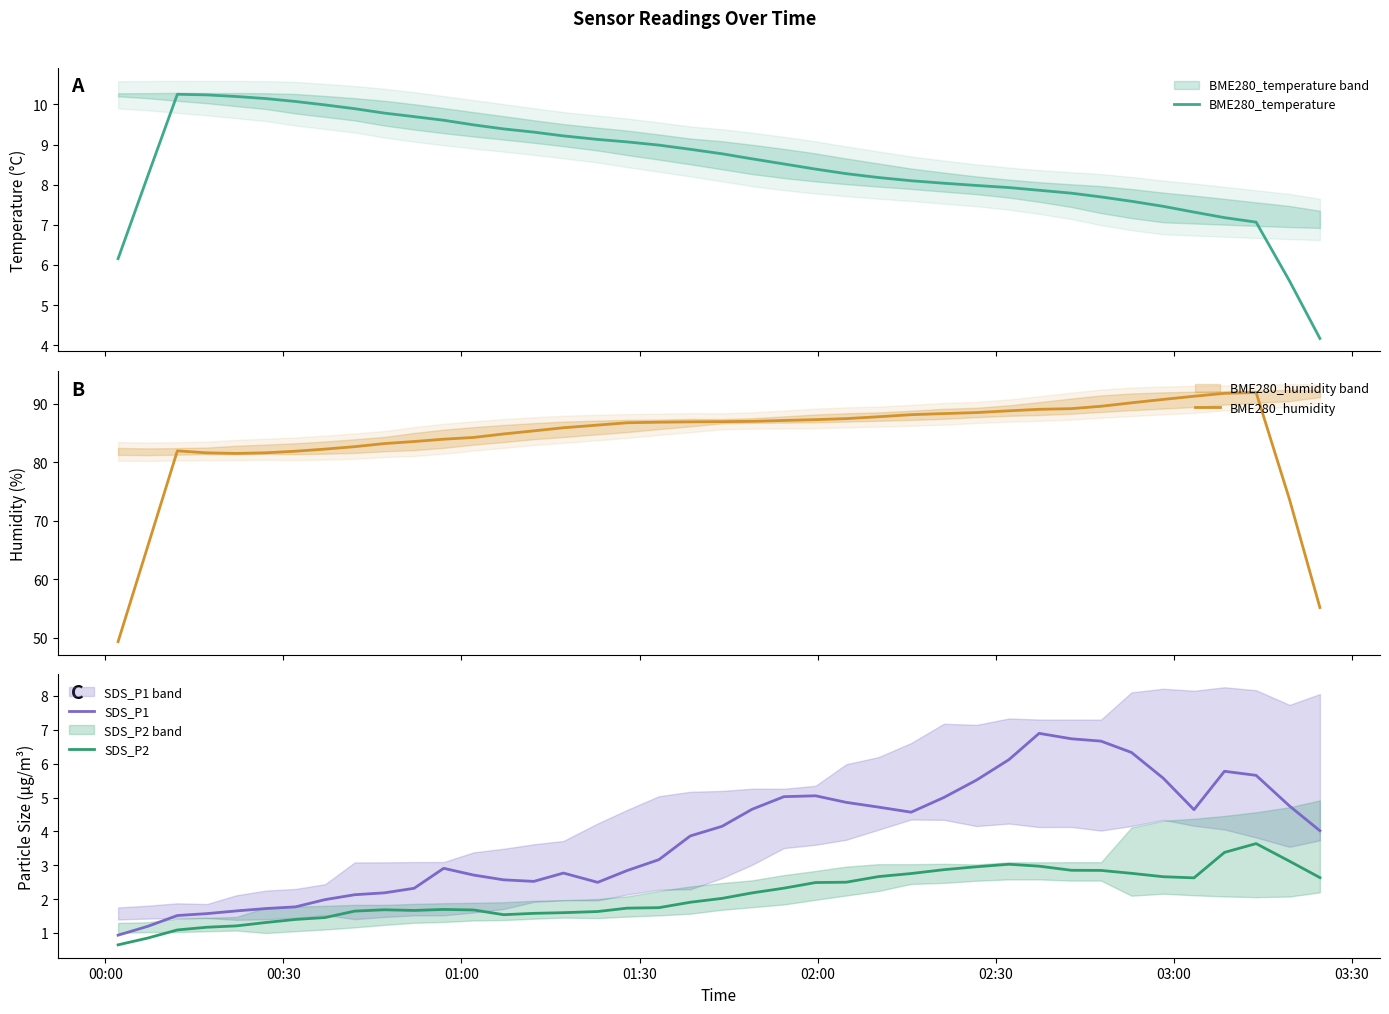

What is the minimum value for SDS_P2?

0.7